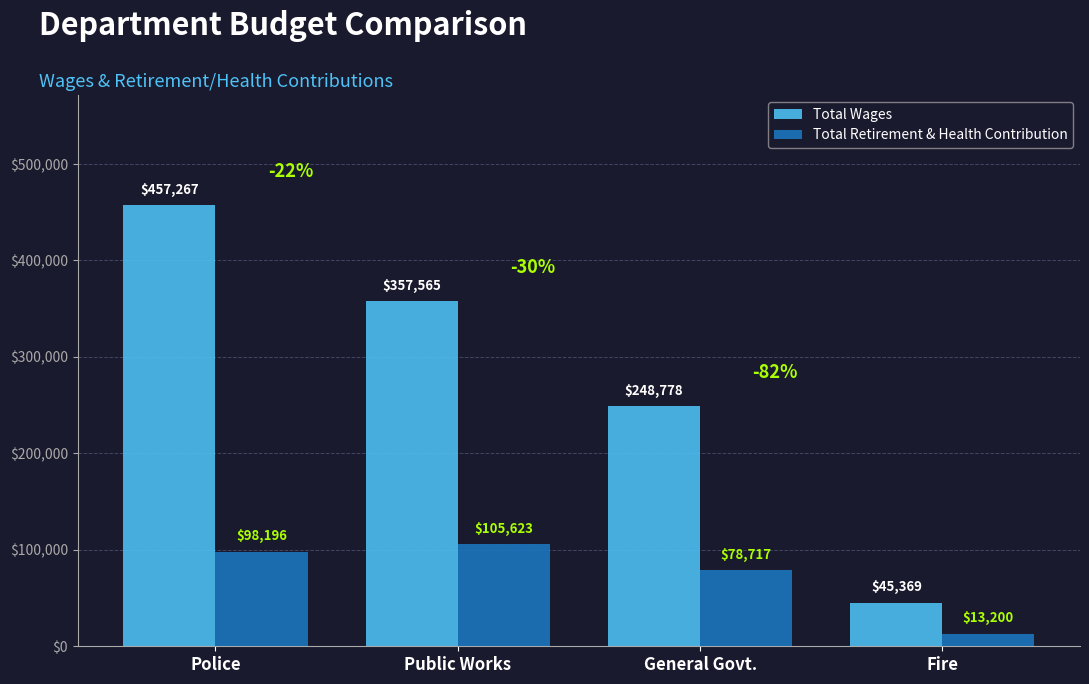

Rank the categories by Total Wages value from lowest to highest.

Fire, General Govt., Public Works, Police